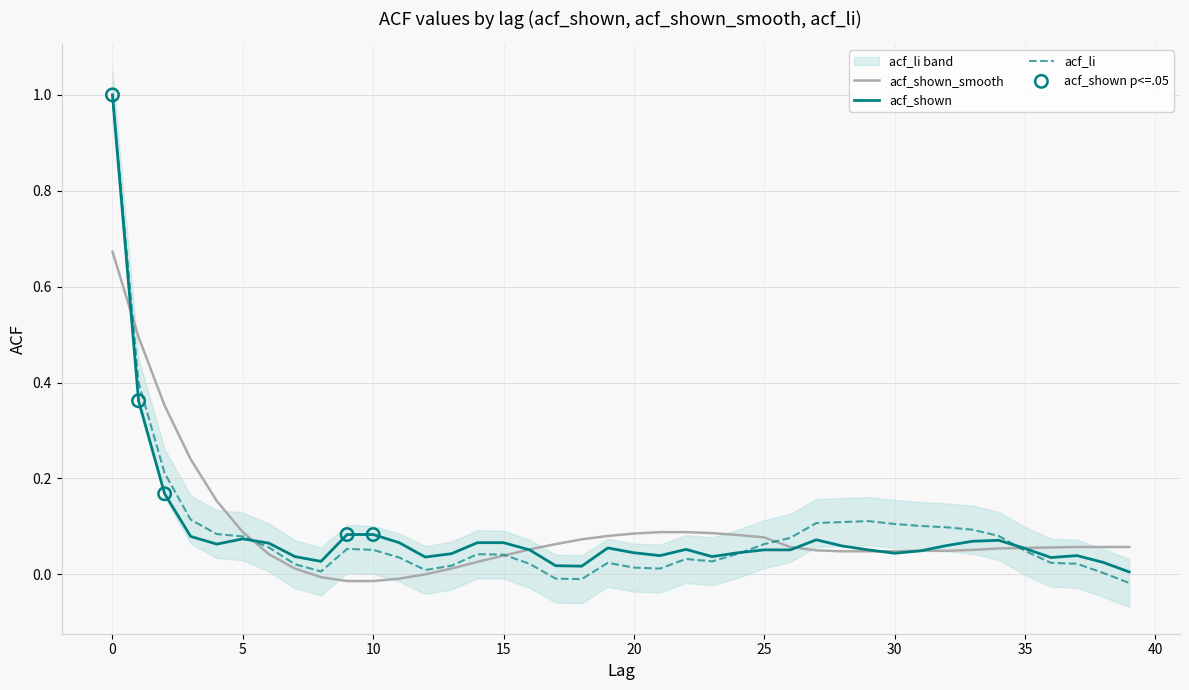

Which series has the widest spread of Y values?

acf_li